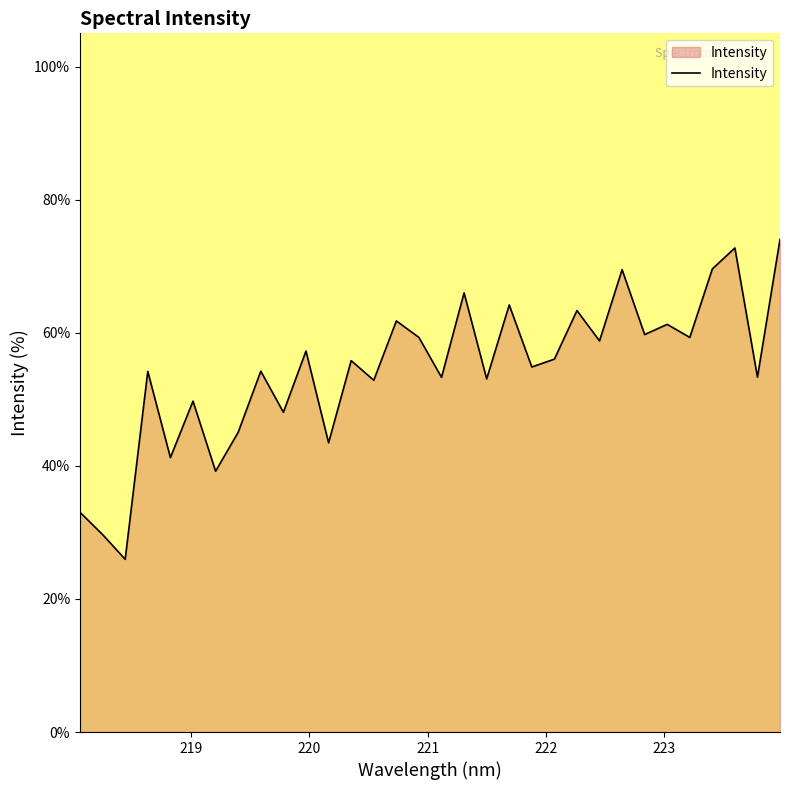

What is the maximum value shown in the chart?

74.0